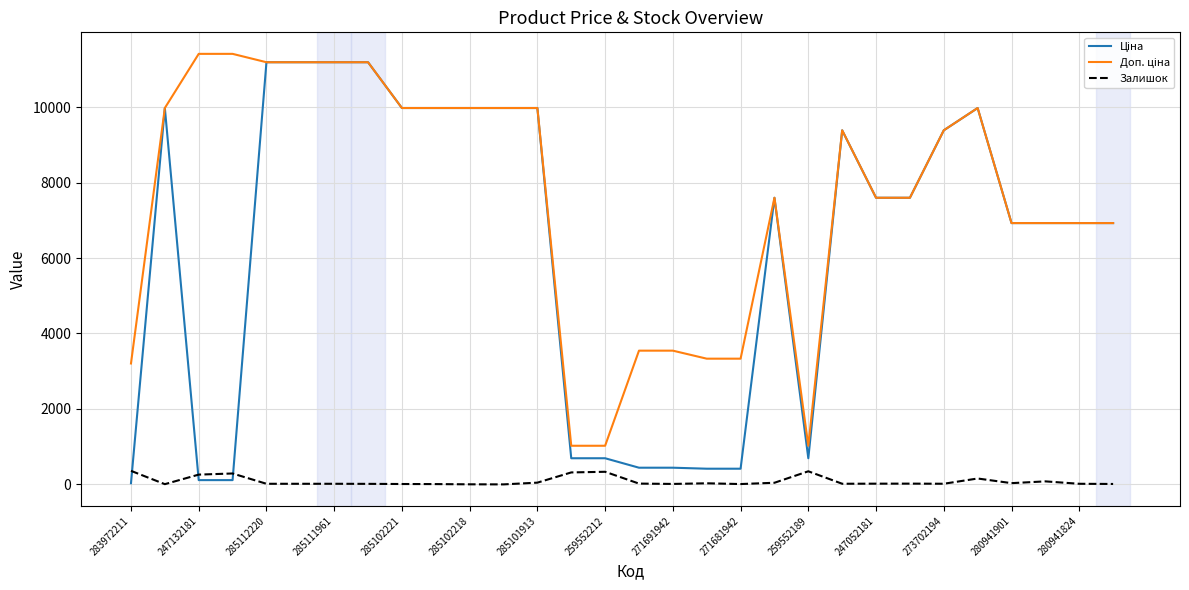

What is the minimum value shown in the chart?

1.0